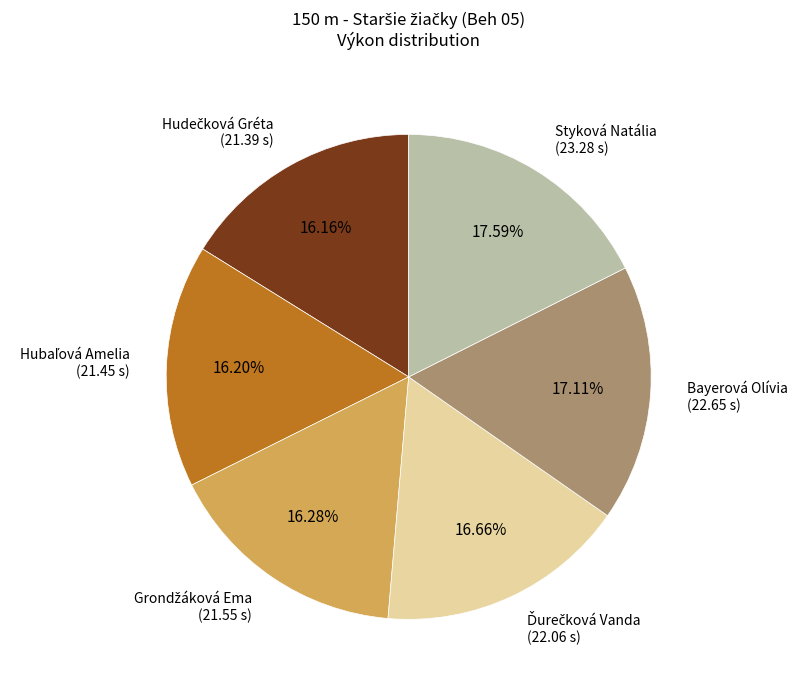

Is there a majority slice in this chart?

No